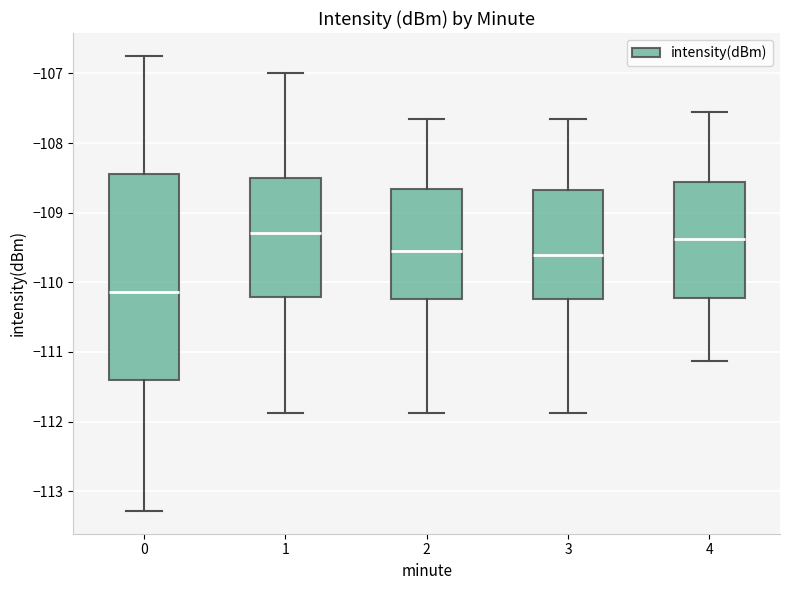

Which box is the tallest, from its lower edge to its upper edge?

0